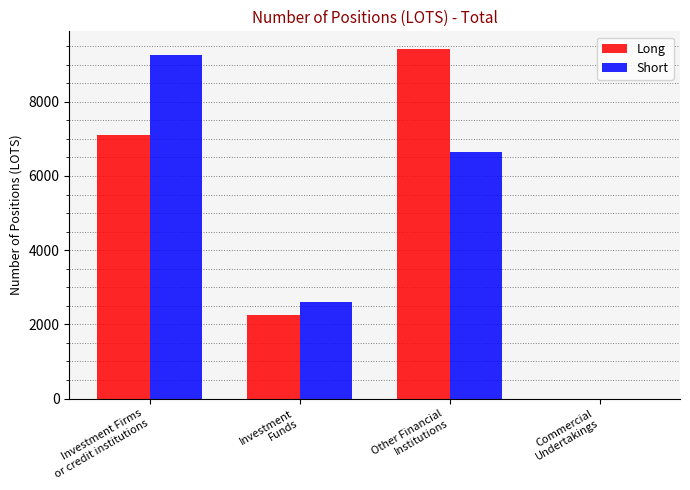

Reading left to right, extract all data points from this chart.

Long: 7111.0	2265.0	9427.2	0.0
Short: 9270.2	2595.0	6644.0	0.0